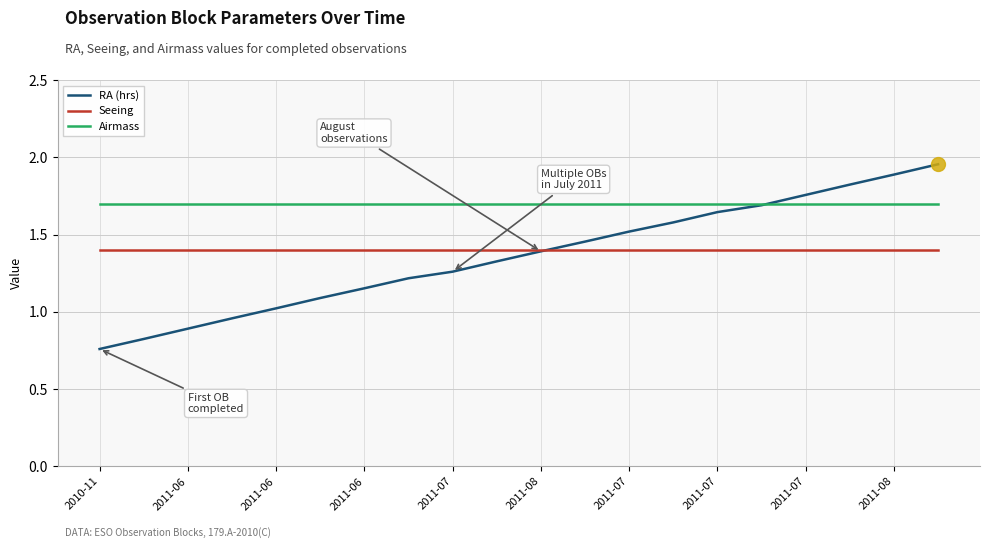

Which series has the largest range (max minus min)?

RA (hrs)